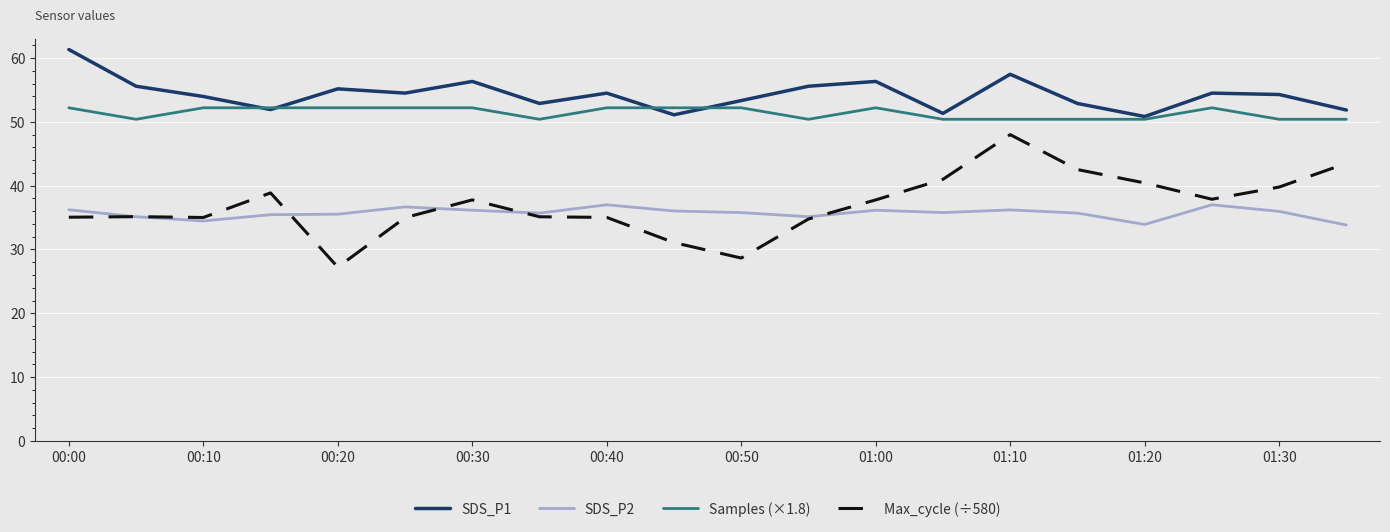

What are all the series names shown in the legend?

SDS_P1, SDS_P2, Samples (×1.8), Max_cycle (÷580)